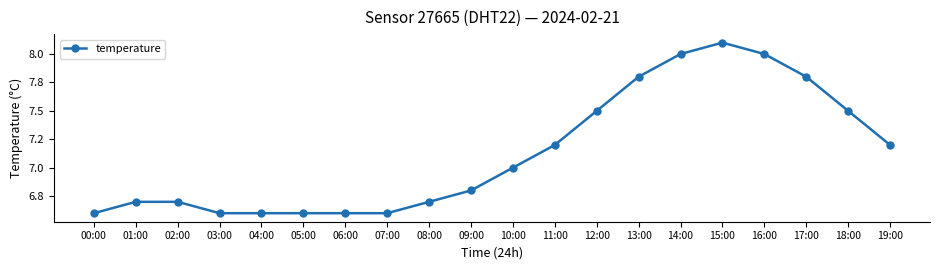

What is the sum of all values?

142.6